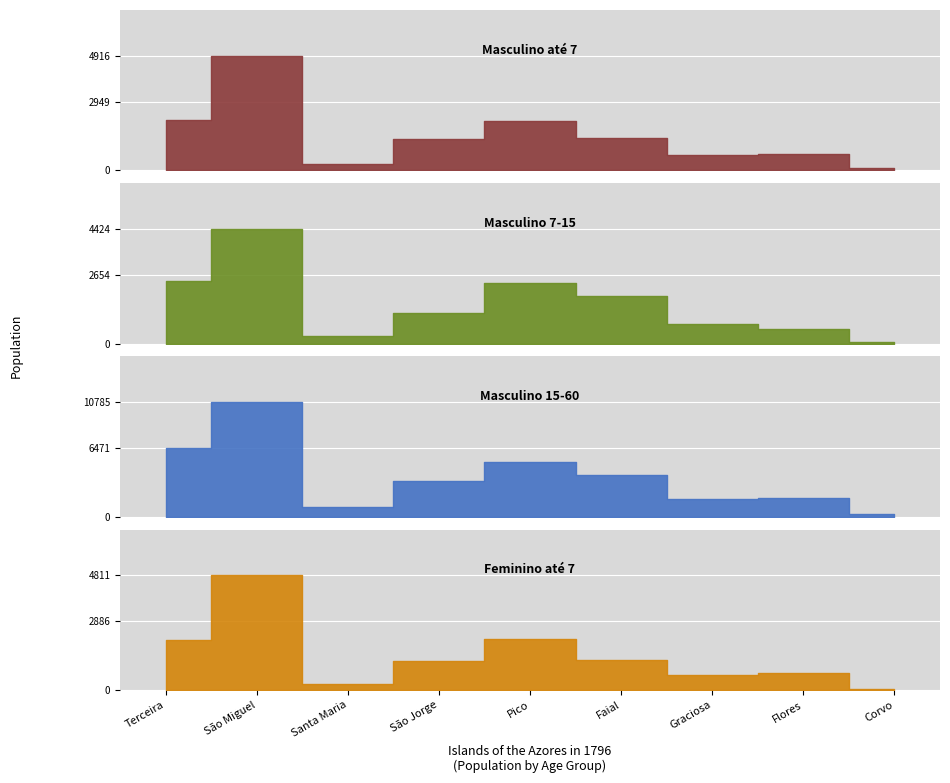

Rank the categories by Masculino 15-60 value from lowest to highest.

Corvo, Santa Maria, Graciosa, Flores, São Jorge, Faial, Pico, Terceira, São Miguel